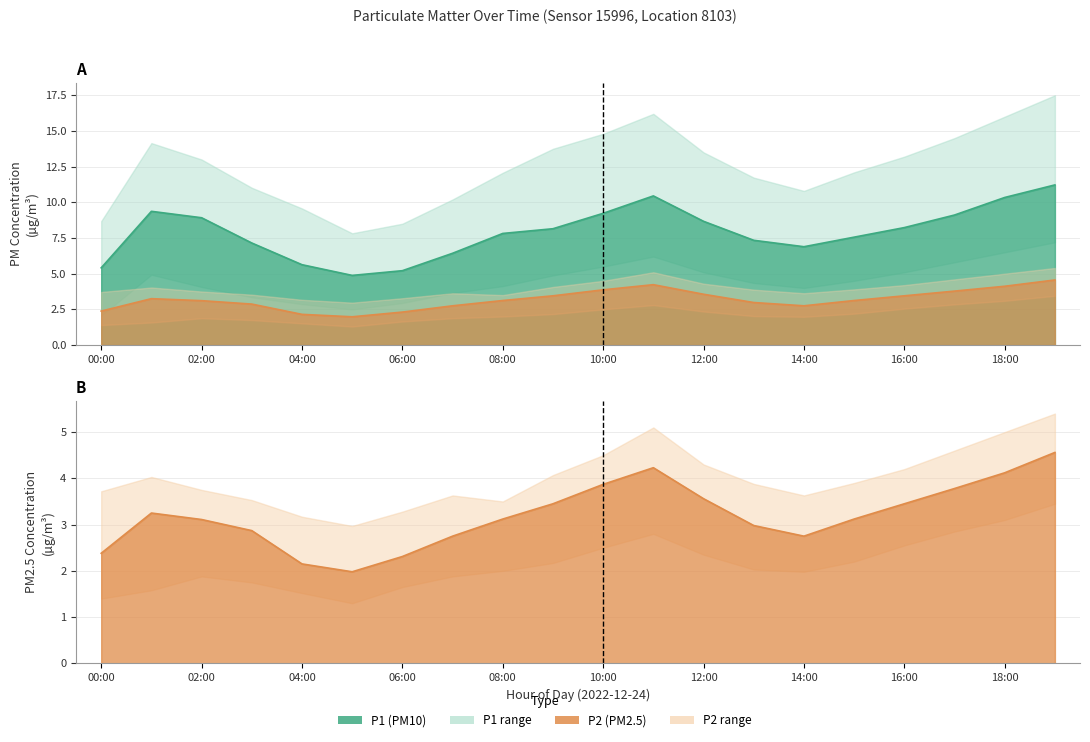

What is the sum of all P1 values?

158.0